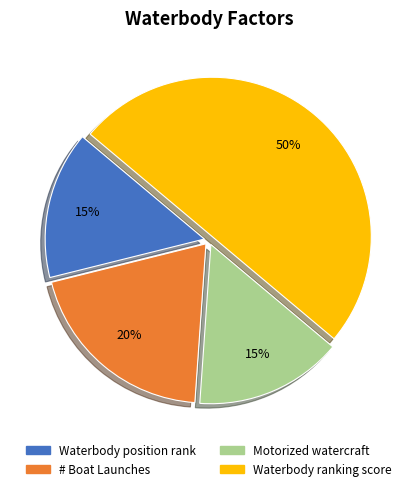

How many slices are in this pie chart?

4